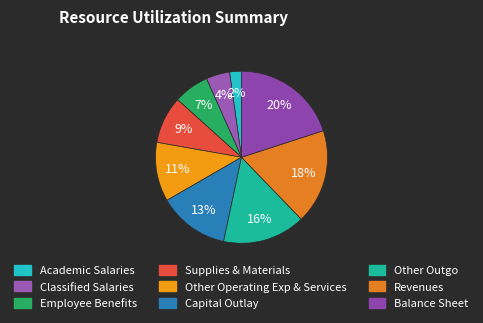

Count the number of slices in the pie.

9